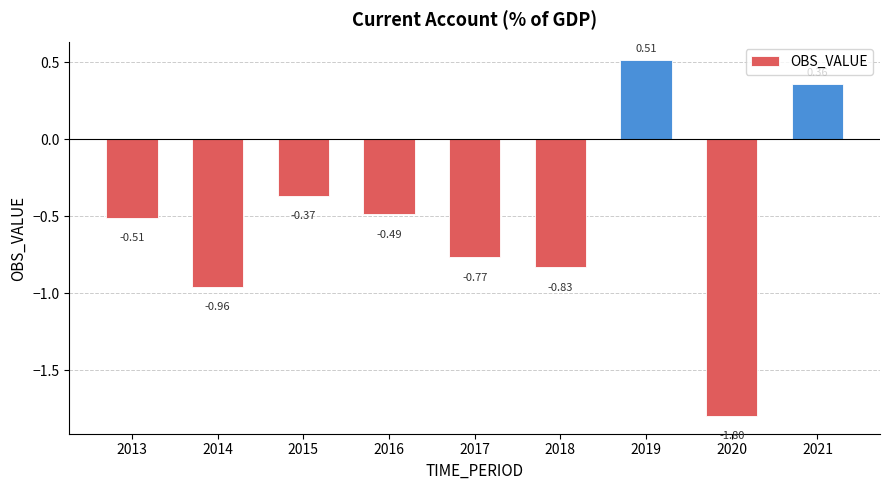

List the labels in order of value, smallest first.

2020, 2014, 2018, 2017, 2013, 2016, 2015, 2021, 2019